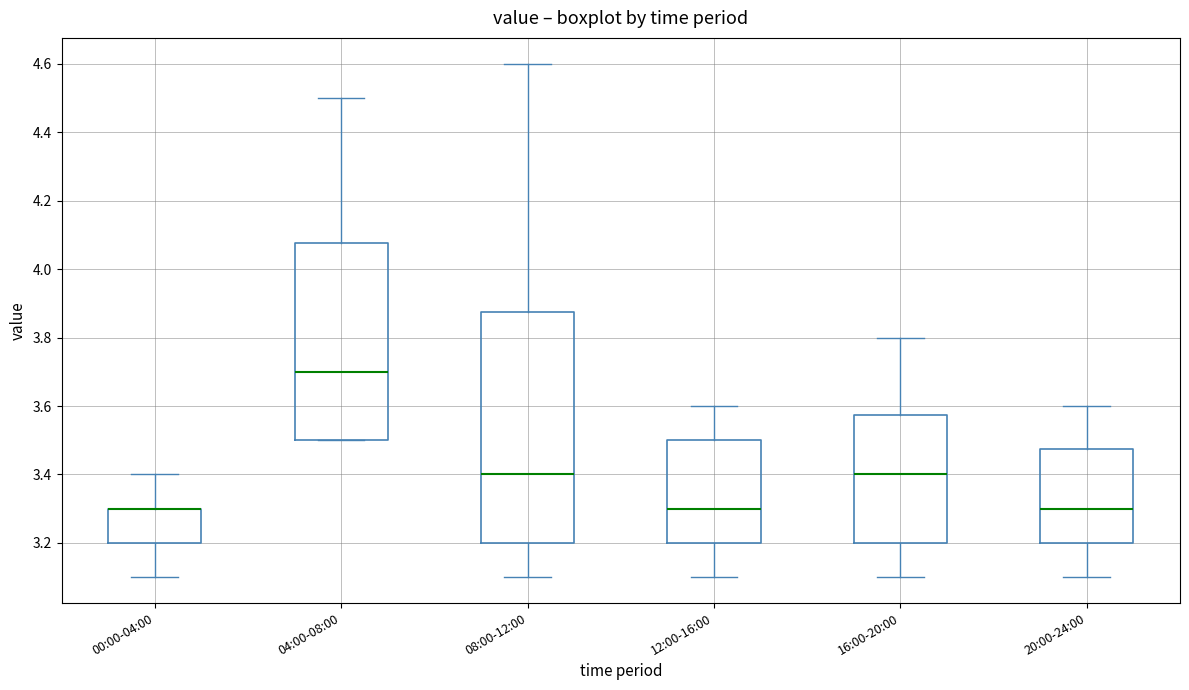

Reading left to right, transcribe this box plot: for each box, give where its median line is, the range the box spans, and where its two whiskers end, as read against the y-axis. The values are not printed on the chart, so give them approximately, as read against the axis.

00:00-04:00: median 3.30 (drawn on the box's upper edge), box 3.20 to 3.30, whiskers 3.10 to 3.40
04:00-08:00: median 3.70, box 3.50 to 4.08, whiskers 3.50 to 4.50
08:00-12:00: median 3.40, box 3.20 to 3.88, whiskers 3.10 to 4.60
12:00-16:00: median 3.30, box 3.20 to 3.50, whiskers 3.10 to 3.60
16:00-20:00: median 3.40, box 3.20 to 3.58, whiskers 3.10 to 3.80
20:00-24:00: median 3.30, box 3.20 to 3.48, whiskers 3.10 to 3.60